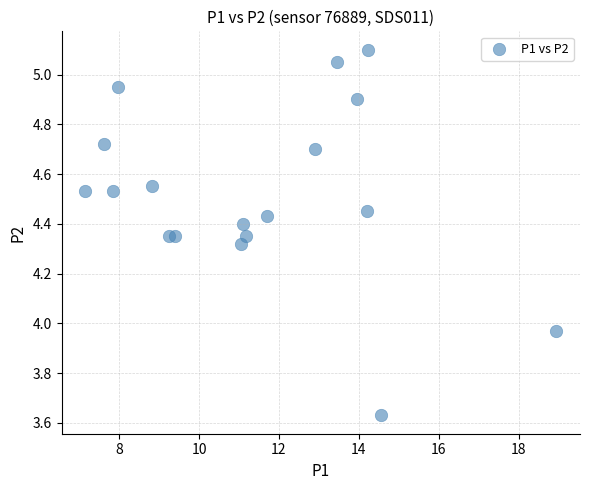

What is the range of Y values (max minus min)?

1.5